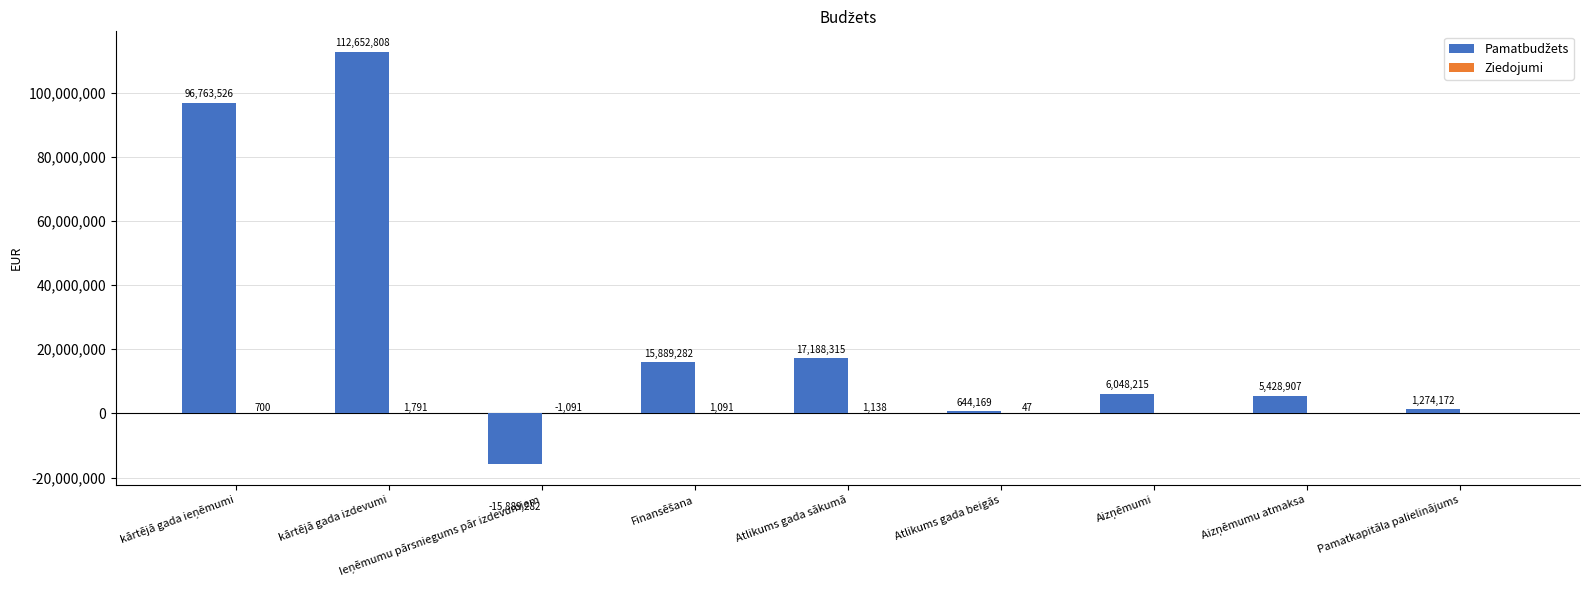

What is the total value across all series at kārtējā gada izdevumi?

112654599